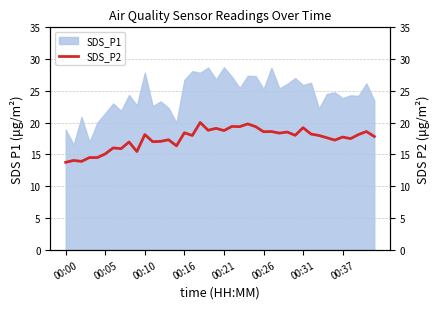

Which category has the highest value across all series?

17